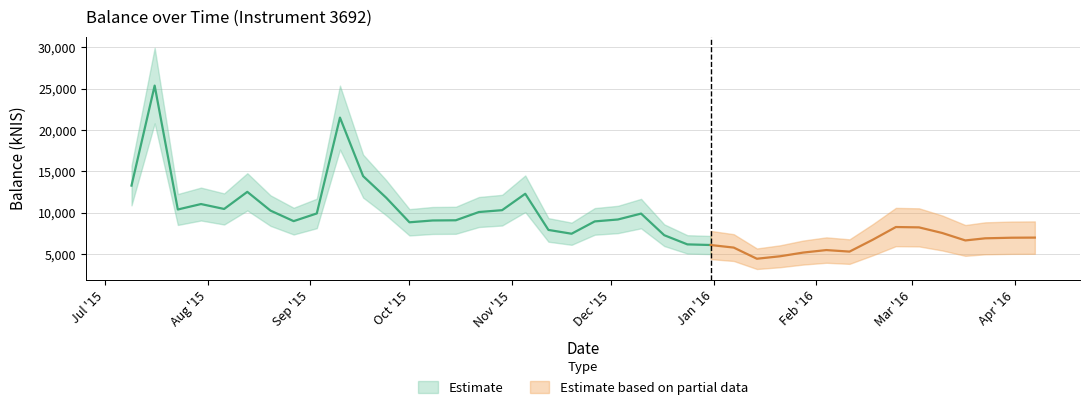

Rank the categories by value from lowest to highest.

2016-01-14, 2016-01-21, 2016-01-28, 2016-02-11, 2016-02-04, 2016-01-07, 2015-12-31, 2015-12-24, 2016-03-17, 2016-02-18, 2016-03-23, 2016-03-31, 2016-04-07, 2015-12-17, 2015-11-19, 2016-03-10, 2015-11-12, 2016-03-03, 2016-02-25, 2015-10-01, 2015-11-26, 2015-08-27, 2015-10-08, 2015-10-15, 2015-12-03, 2015-12-10, 2015-09-03, 2015-10-22, 2015-08-20, 2015-10-29, 2015-07-23, 2015-08-06, 2015-07-30, 2015-09-24, 2015-11-05, 2015-08-13, 2015-07-09, 2015-09-17, 2015-09-10, 2015-07-16